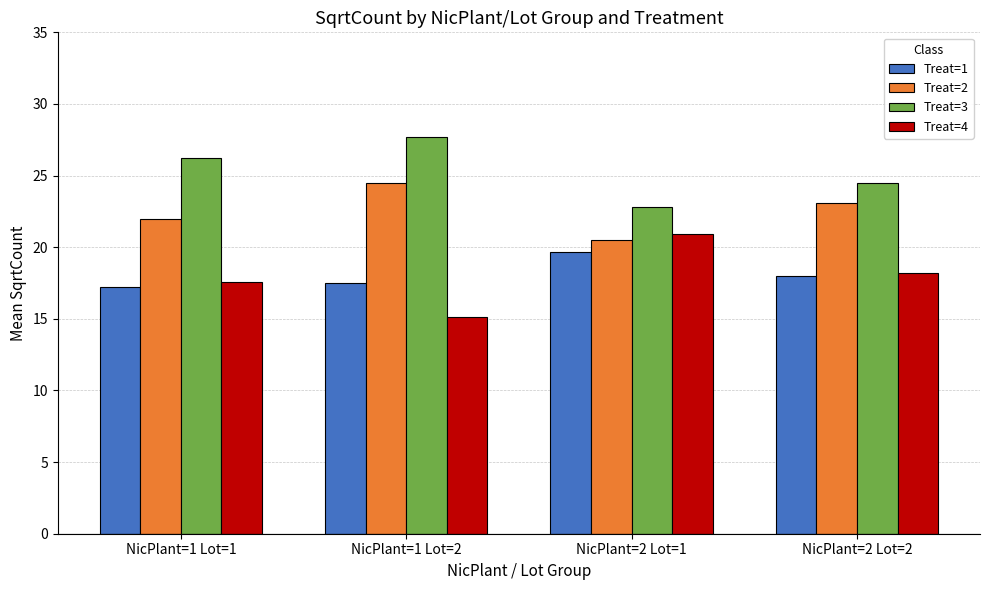

The Treat=1 series shows 30.2 at NicPlant=1 Lot=2. True or false?

False